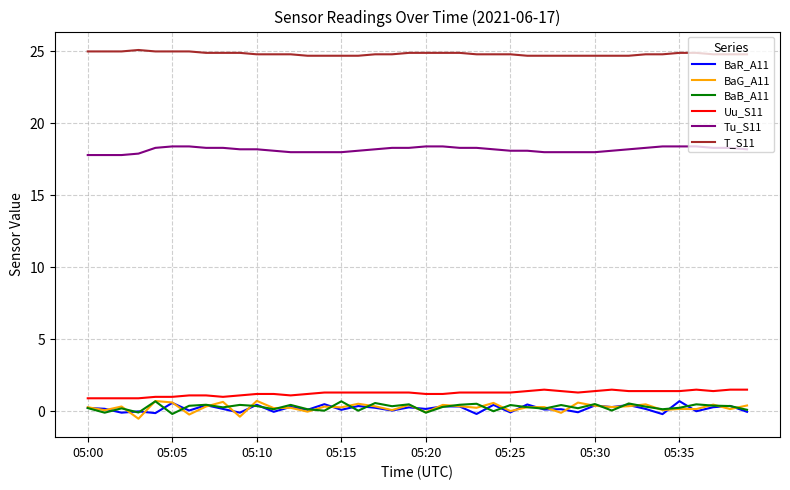

Which series has the largest total across all categories?

T_S11